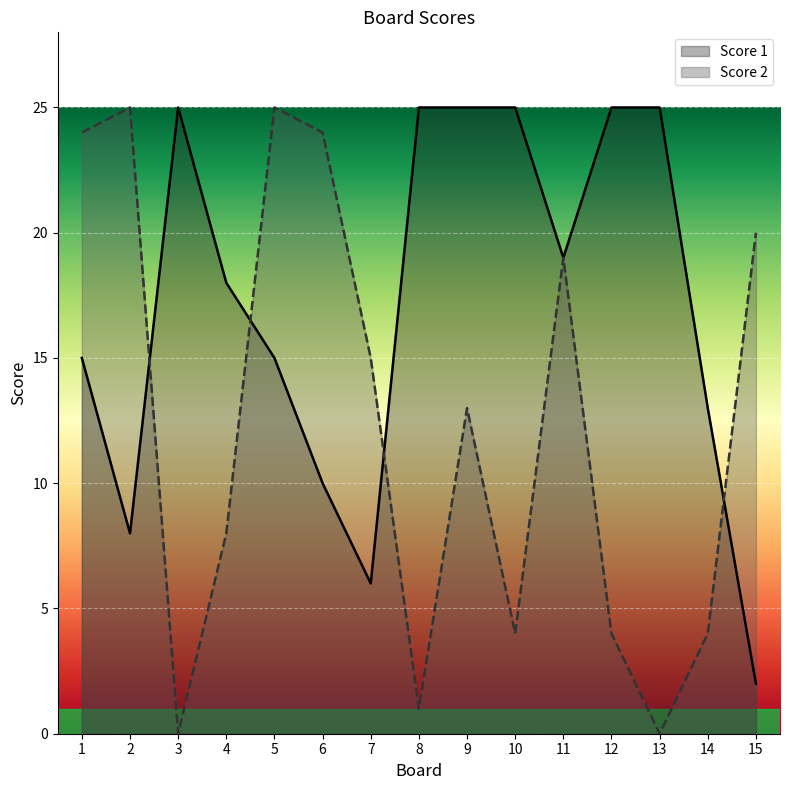

At which label is Score 2 closest to 12?

9